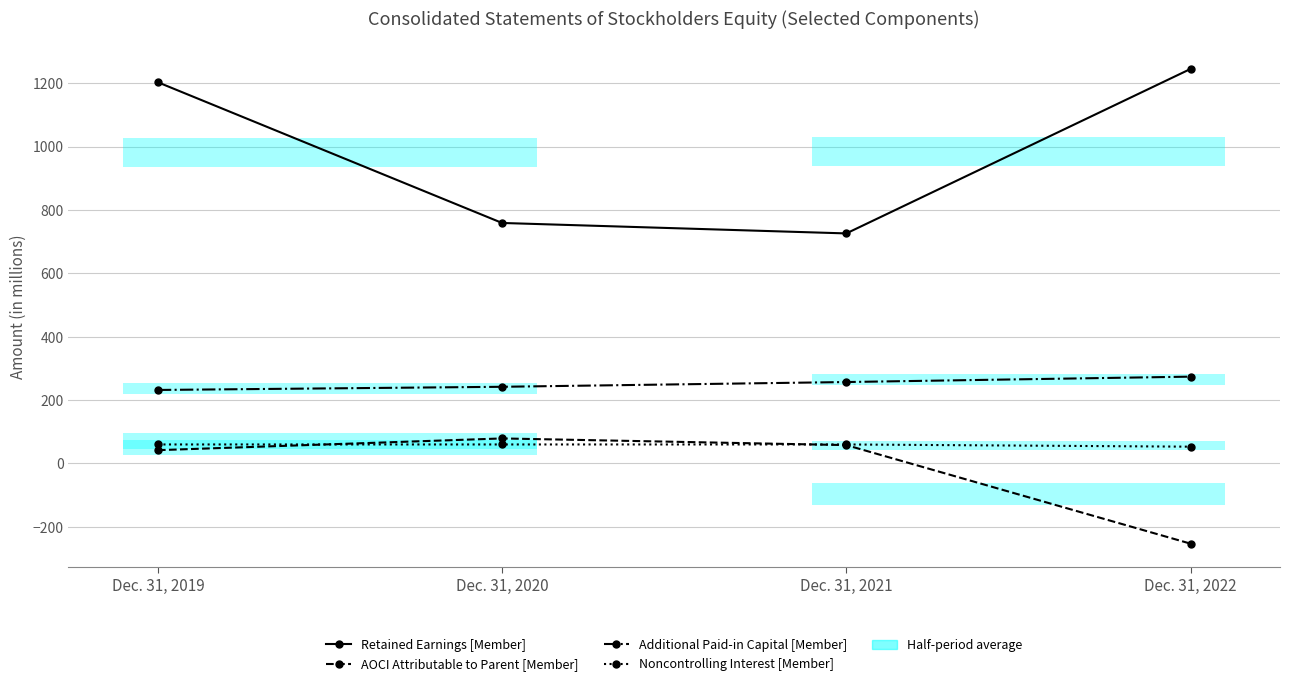

Reading left to right, extract all data points from this chart.

Retained Earnings [Member]: Dec. 31, 2019=1203	Dec. 31, 2020=759	Dec. 31, 2021=726	Dec. 31, 2022=1245
AOCI Attributable to Parent [Member]: Dec. 31, 2019=42	Dec. 31, 2020=79	Dec. 31, 2021=58	Dec. 31, 2022=-253
Additional Paid-in Capital [Member]: Dec. 31, 2019=232	Dec. 31, 2020=242	Dec. 31, 2021=257	Dec. 31, 2022=274
Noncontrolling Interest [Member]: Dec. 31, 2019=60	Dec. 31, 2020=60	Dec. 31, 2021=60	Dec. 31, 2022=53